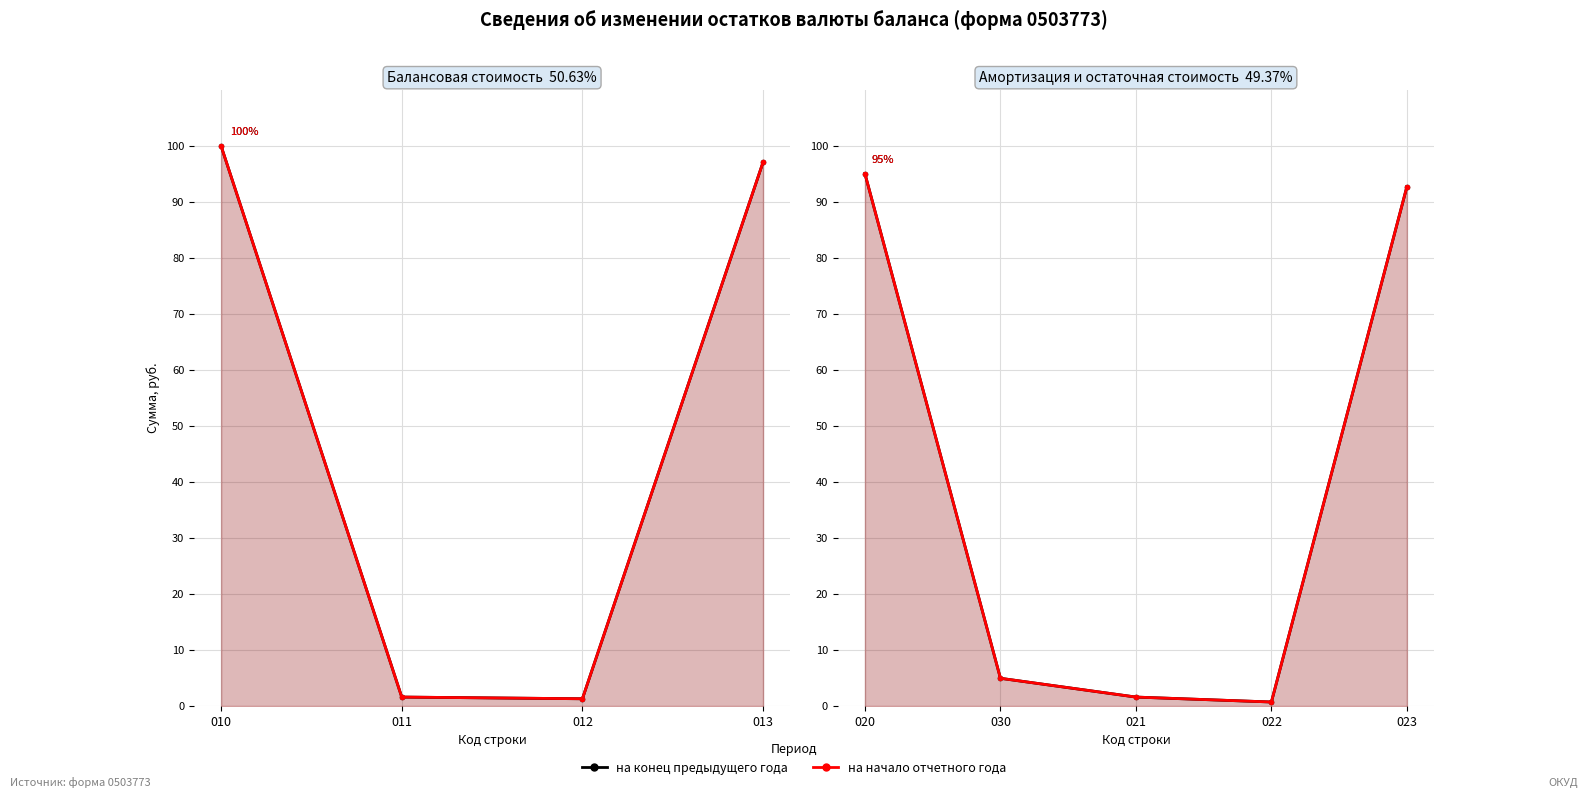

What is the label of the 3rd point from the left?

021